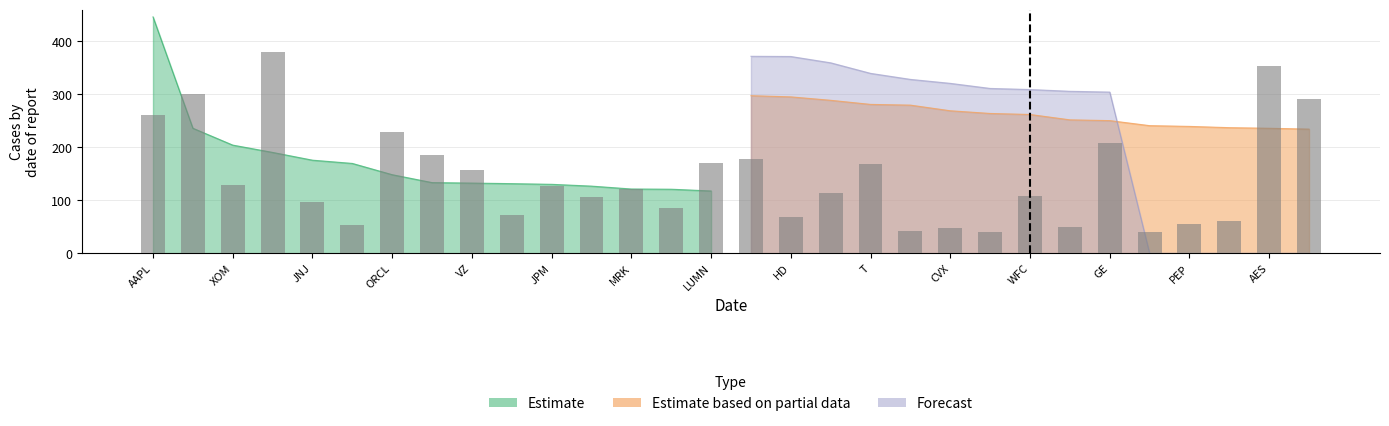

What is the difference between the maximum and minimum values in the Estimate series?

328.5